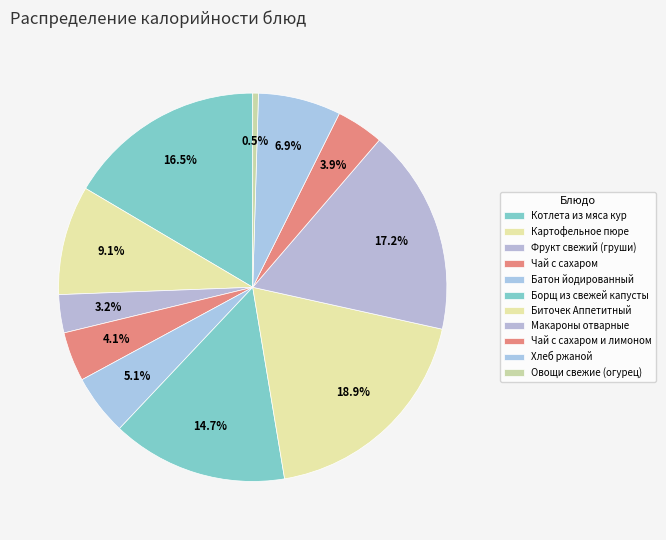

Rank the categories by value from highest to lowest.

Биточек Аппетитный, Макароны отварные, Котлета из мяса кур, Борщ из свежей капусты, Картофельное пюре, Хлеб ржаной, Батон йодированный, Чай с сахаром, Чай с сахаром и лимоном, Фрукт свежий (груши), Овощи свежие (огурец)